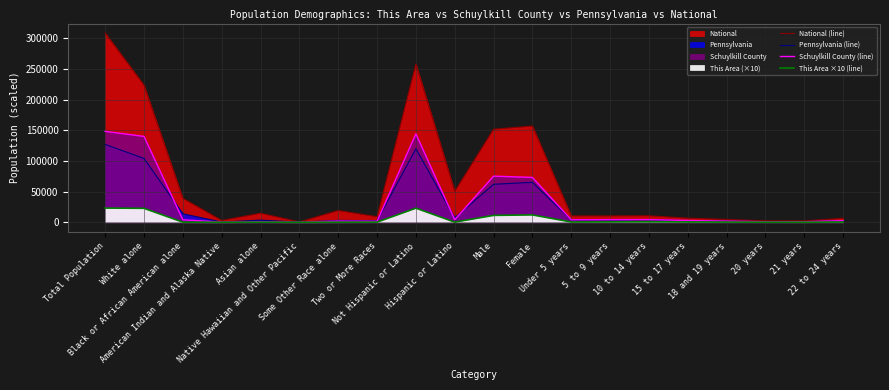

What position from the left is Under 5 years?

13